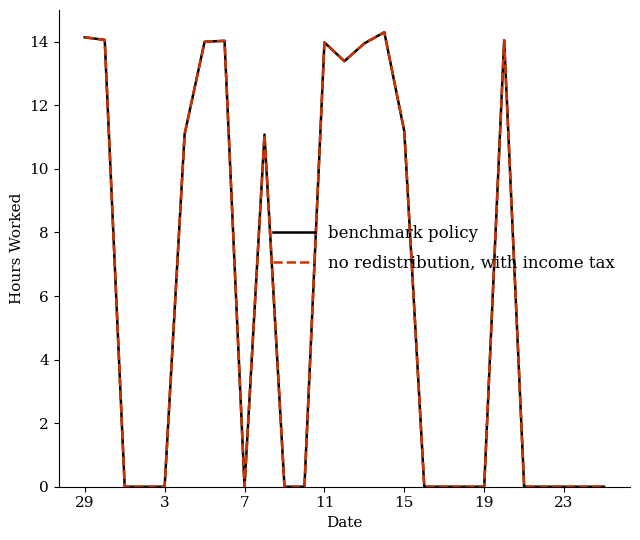

What is the maximum value shown in the chart?

14.3